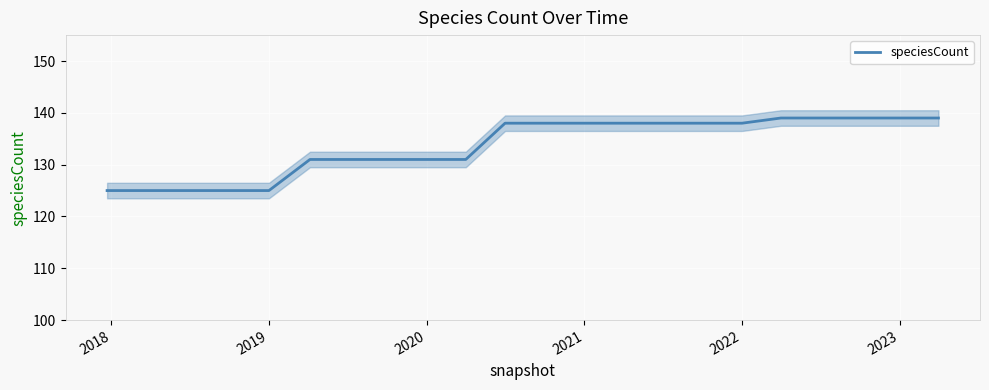

Is it true that the value at 18 is 65?

False